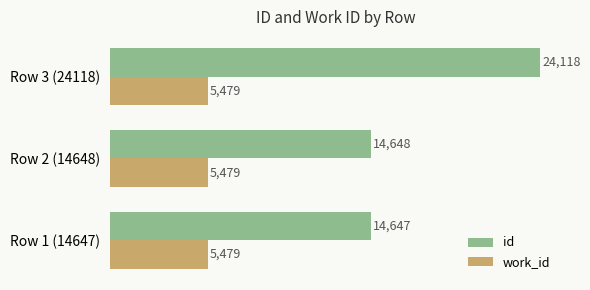

Count the number of categories in the chart.

3